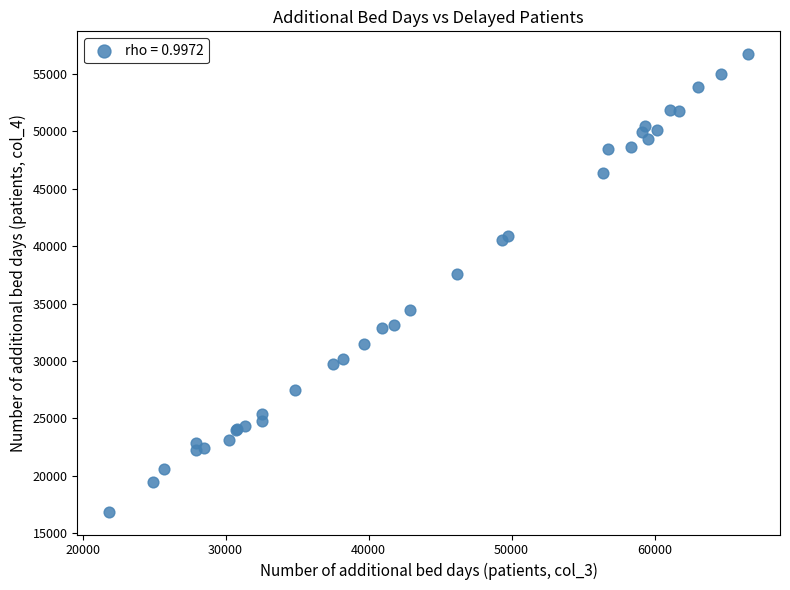

What Y value in the scatter plot is closest to 36803?

37557